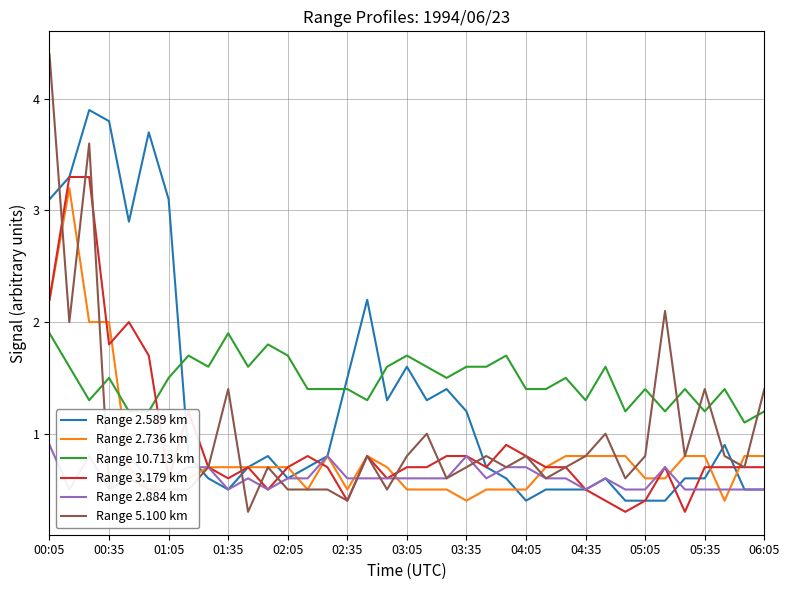

What is the difference between the maximum and minimum values in the Range 10.713 km series?

0.8